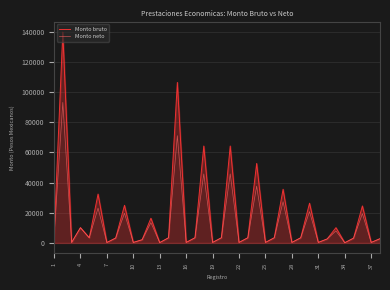

In Monto neto, how many points are lower than both neighbors (excluding endpoints)?

13